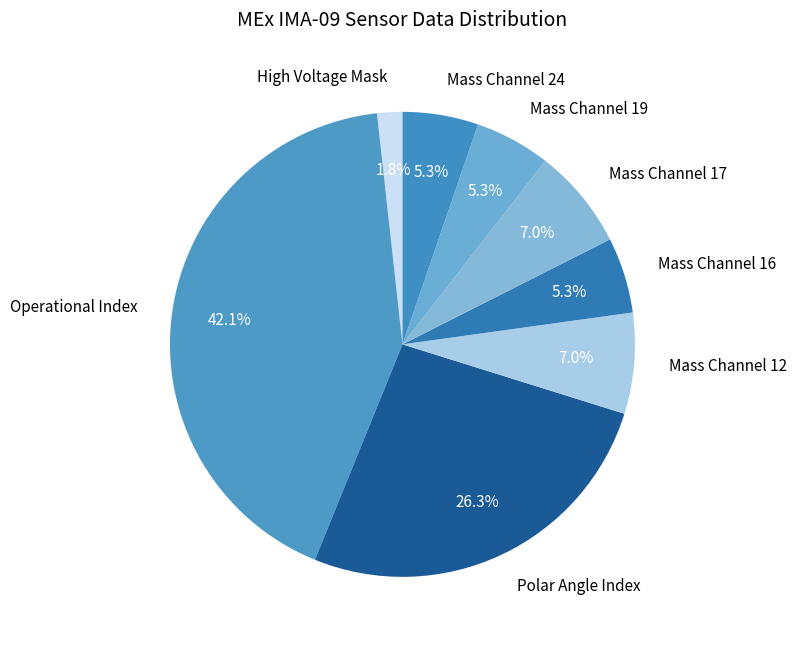

Is there any slice that represents more than half of the pie?

No